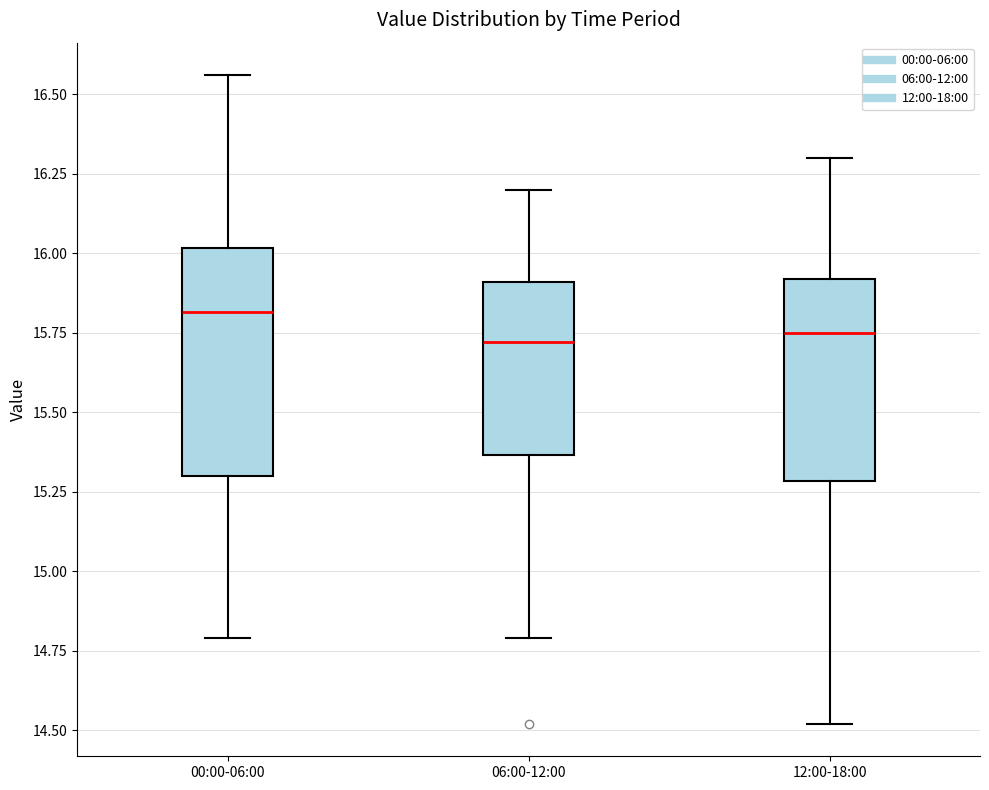

Reading left to right, read every box against the y-axis: the position of its median line, the range the box covers, and the ends of its whiskers. The values are not printed on the chart, so give them approximately, as read against the axis.

00:00-06:00: median 15.80, box 15.30 to 16.00, whiskers 14.80 to 16.55
06:00-12:00: median 15.70, box 15.35 to 15.90, whiskers 14.80 to 16.20
12:00-18:00: median 15.75, box 15.30 to 15.90, whiskers 14.50 to 16.30